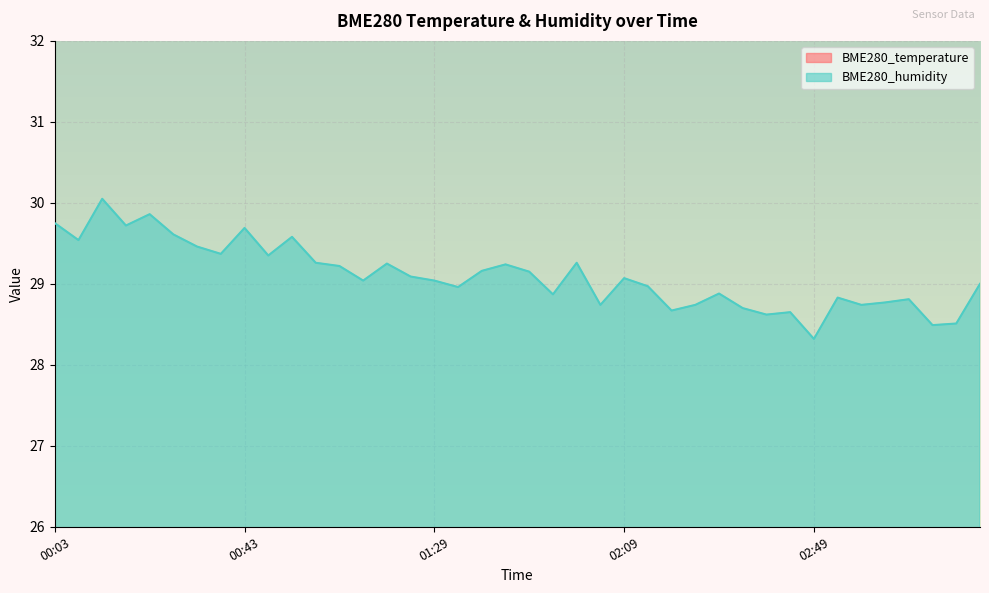

What is the value of the BME280_temperature point at the 39th from the left?

21.3